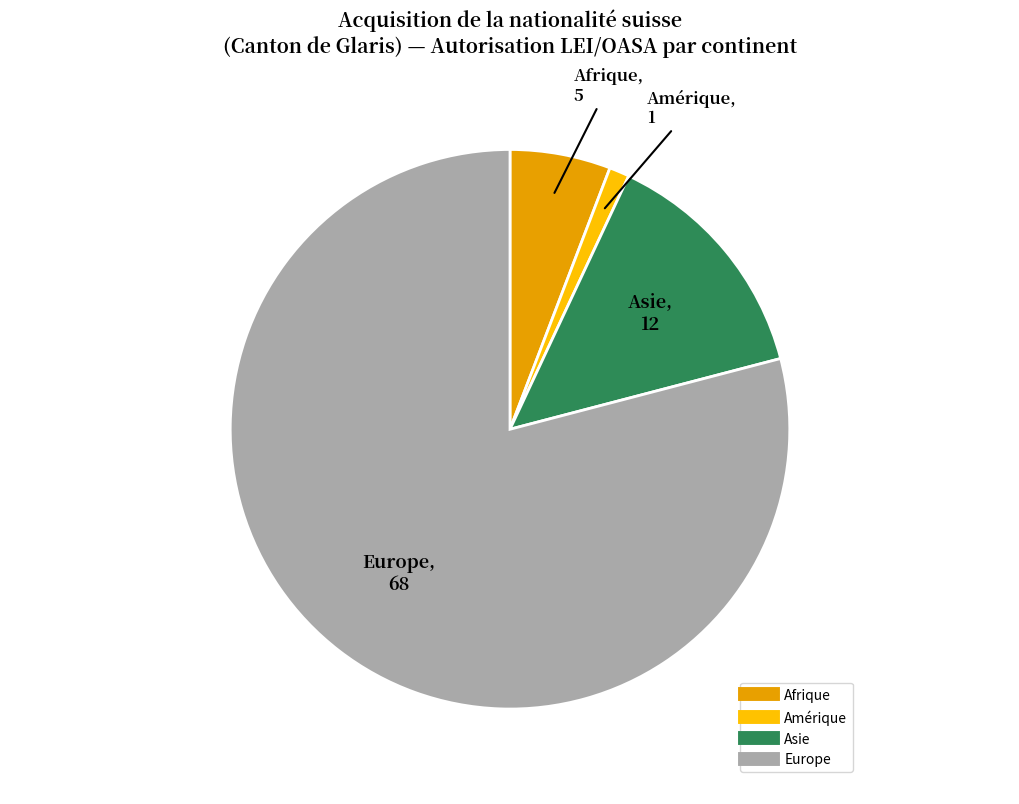

How many slices are in this pie chart?

4